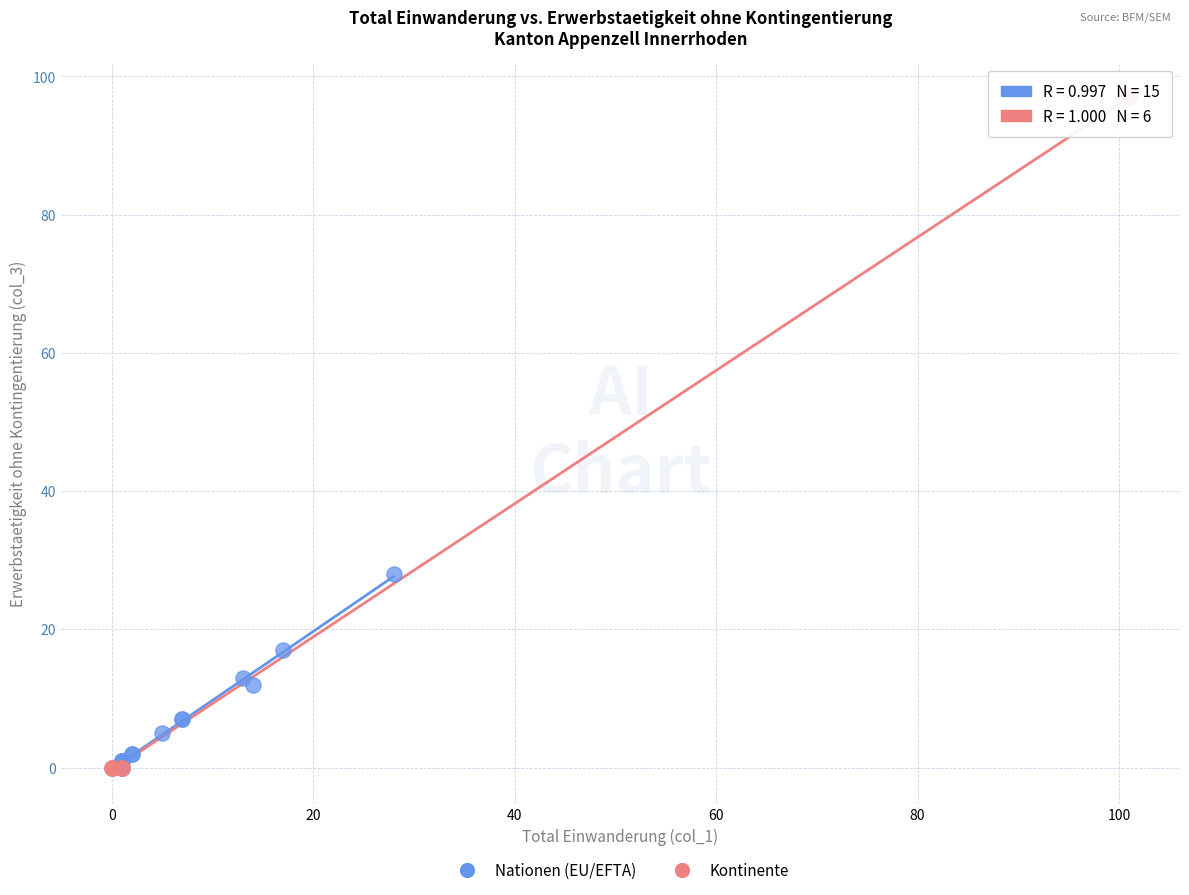

Which series reaches the maximum Y coordinate?

Kontinente